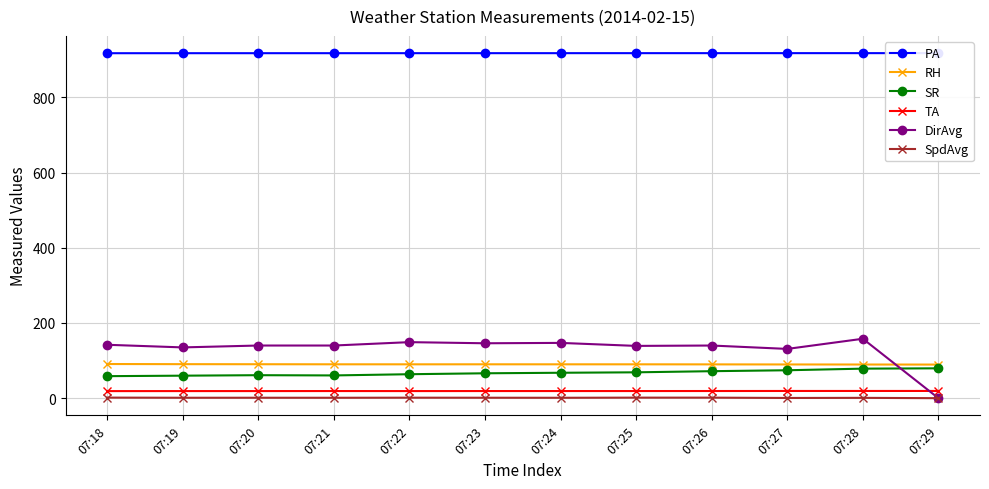

True or false: PA has a value of 917.4 at 07:29.

True